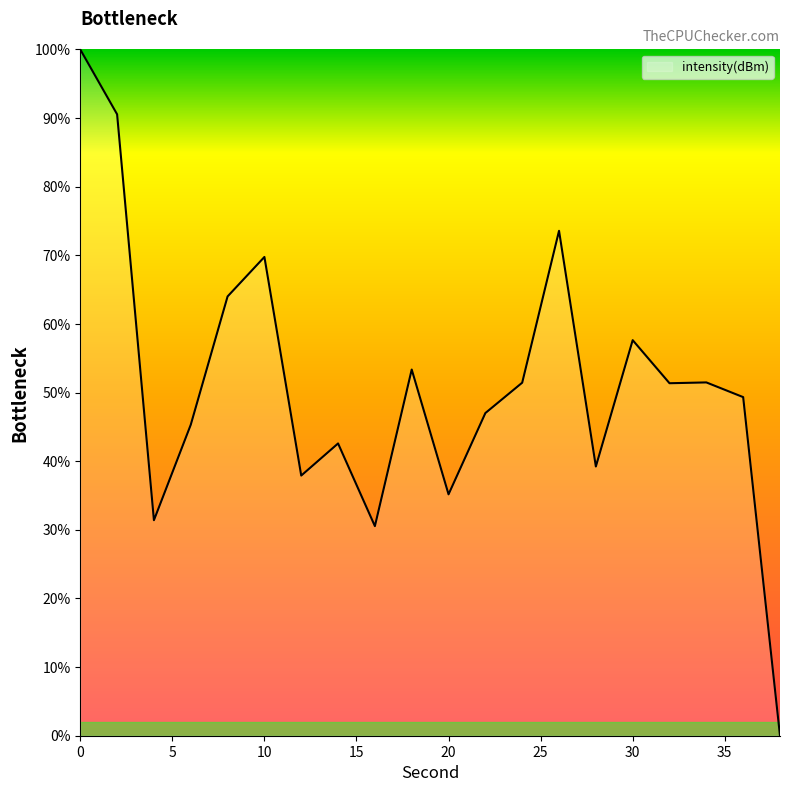

What is the greatest value displayed?

100.0